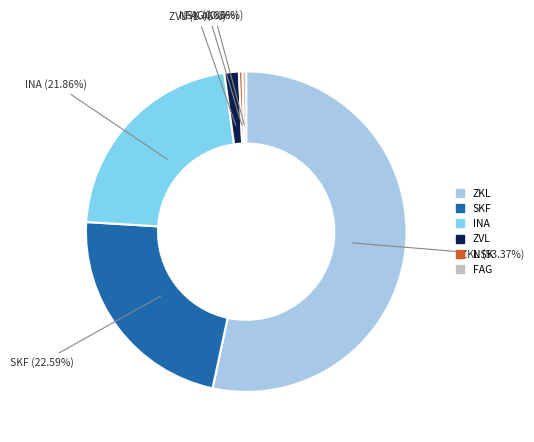

Is the sum of ZKL and INA greater than half?

Yes